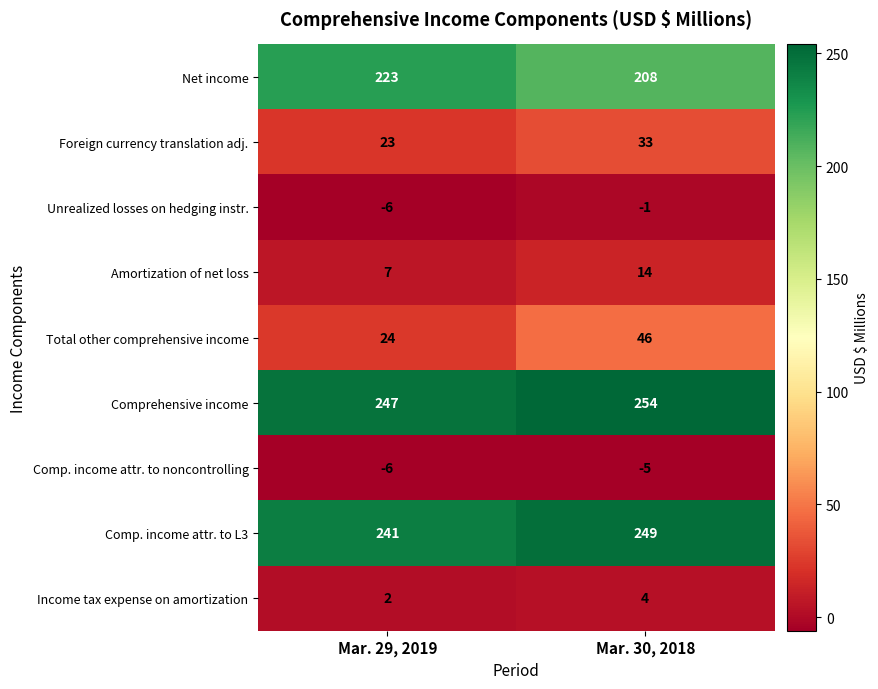

The Total other comprehensive income series shows 10 at Mar. 30, 2018. True or false?

False